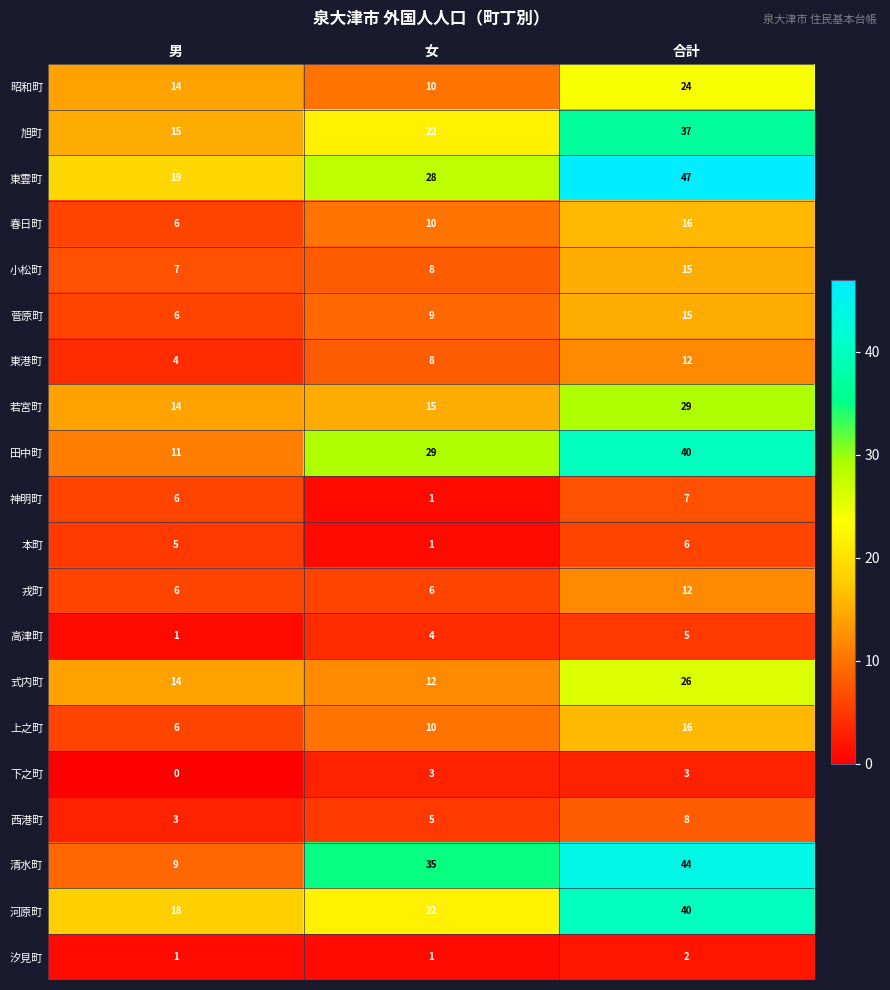

Read the 田中町 value at 女.

29